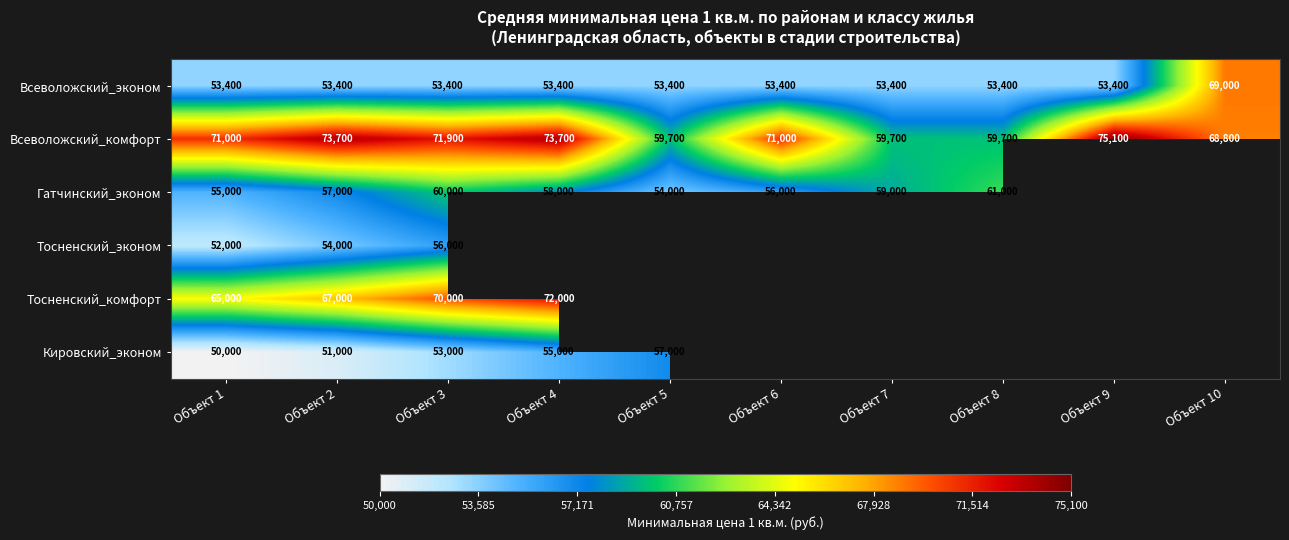

The Всеволожский_эконом series shows 13020 at Объект 5. True or false?

False